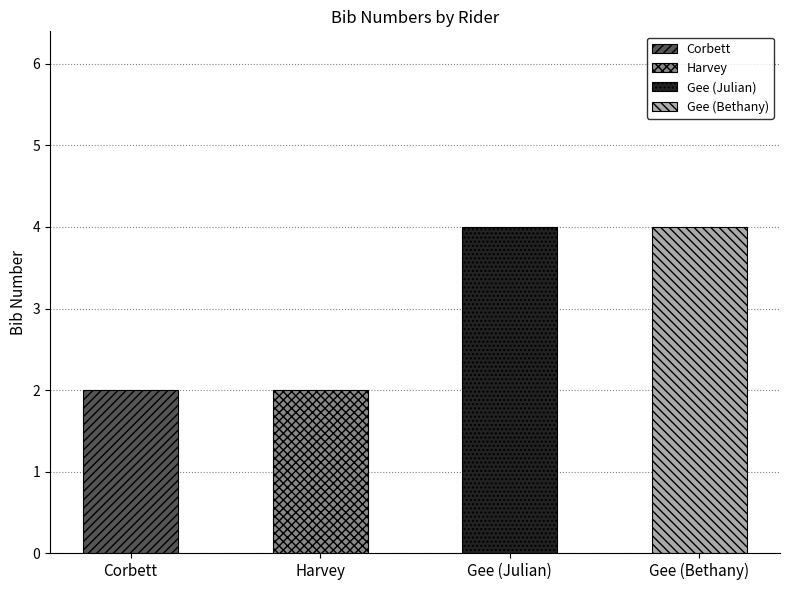

Approximately how many times larger is the value at Gee (Julian) compared to Harvey?

2.0